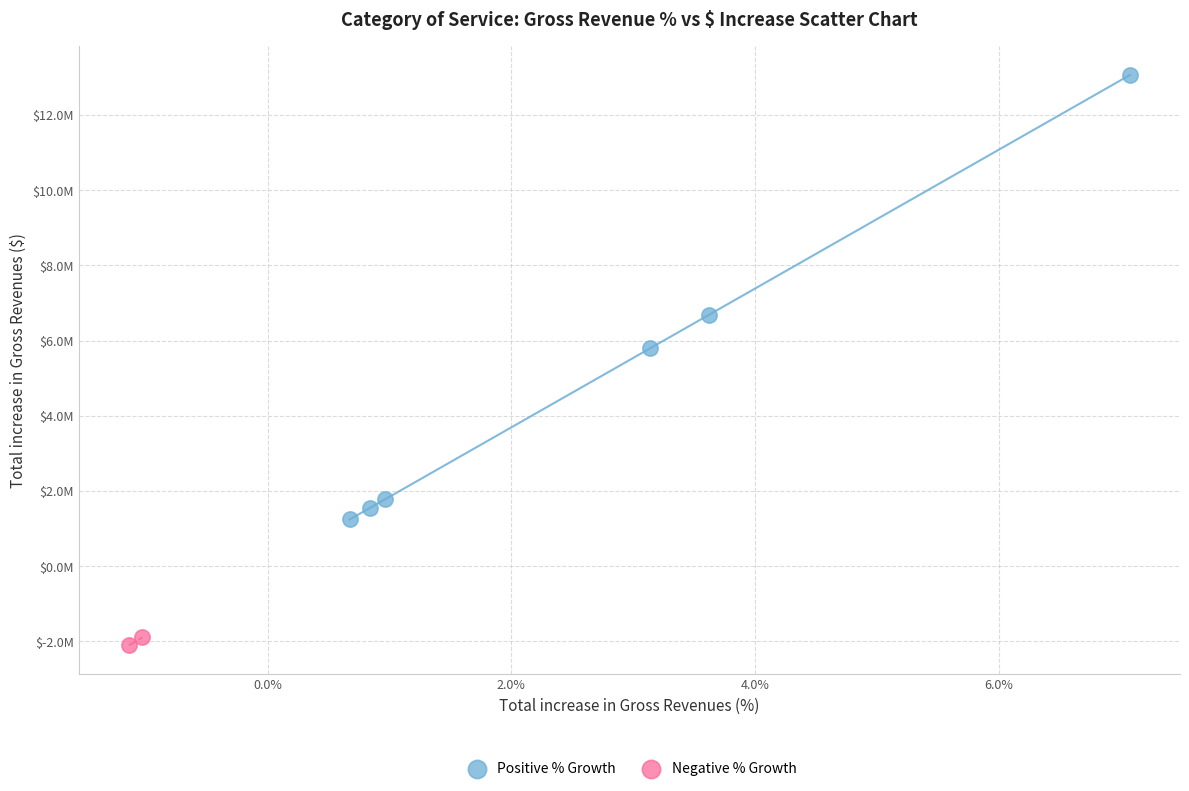

What are all the series names shown in the legend?

Positive % Growth, Negative % Growth